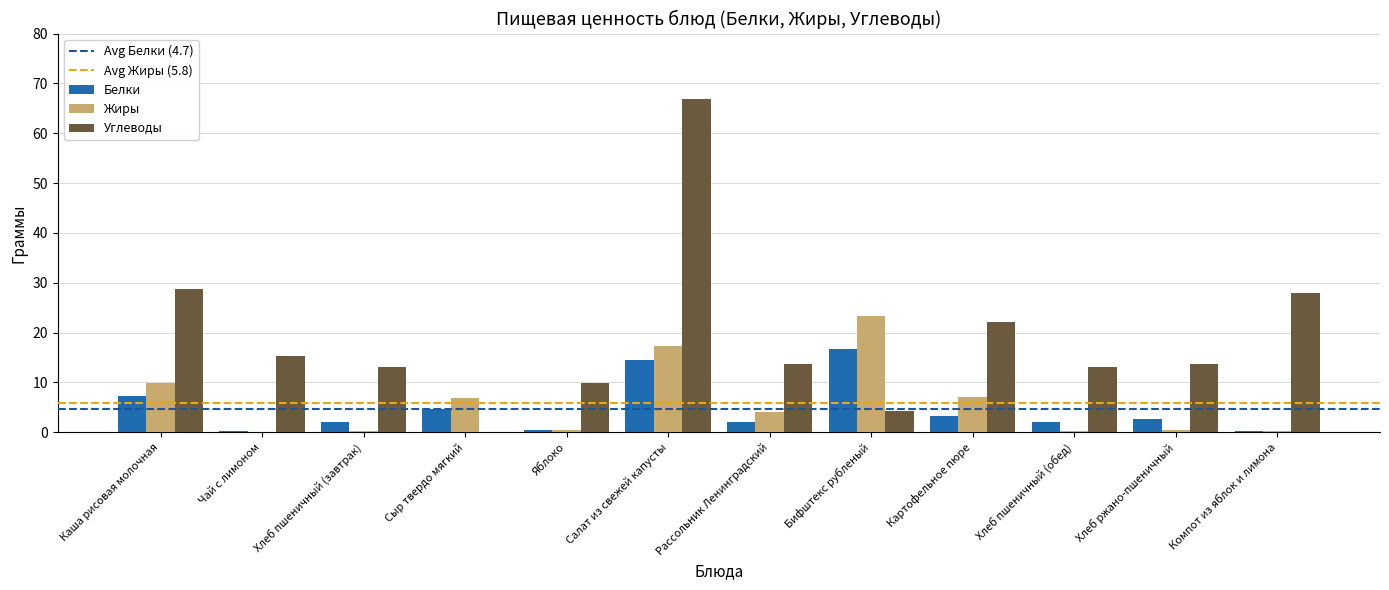

How many groups of bars are there?

12